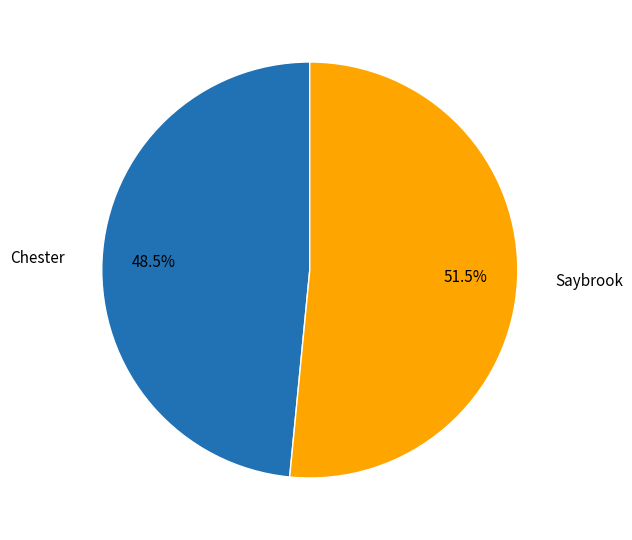

The Saybrook slice represents 59% of the pie. True or false?

False